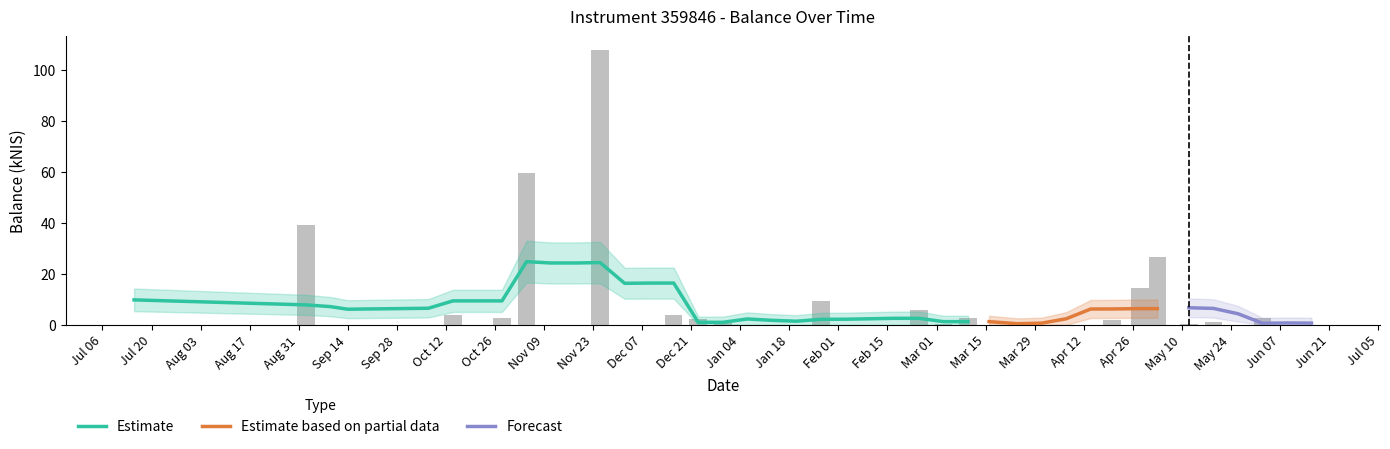

Which label corresponds to the largest value in the chart?

Nov 23